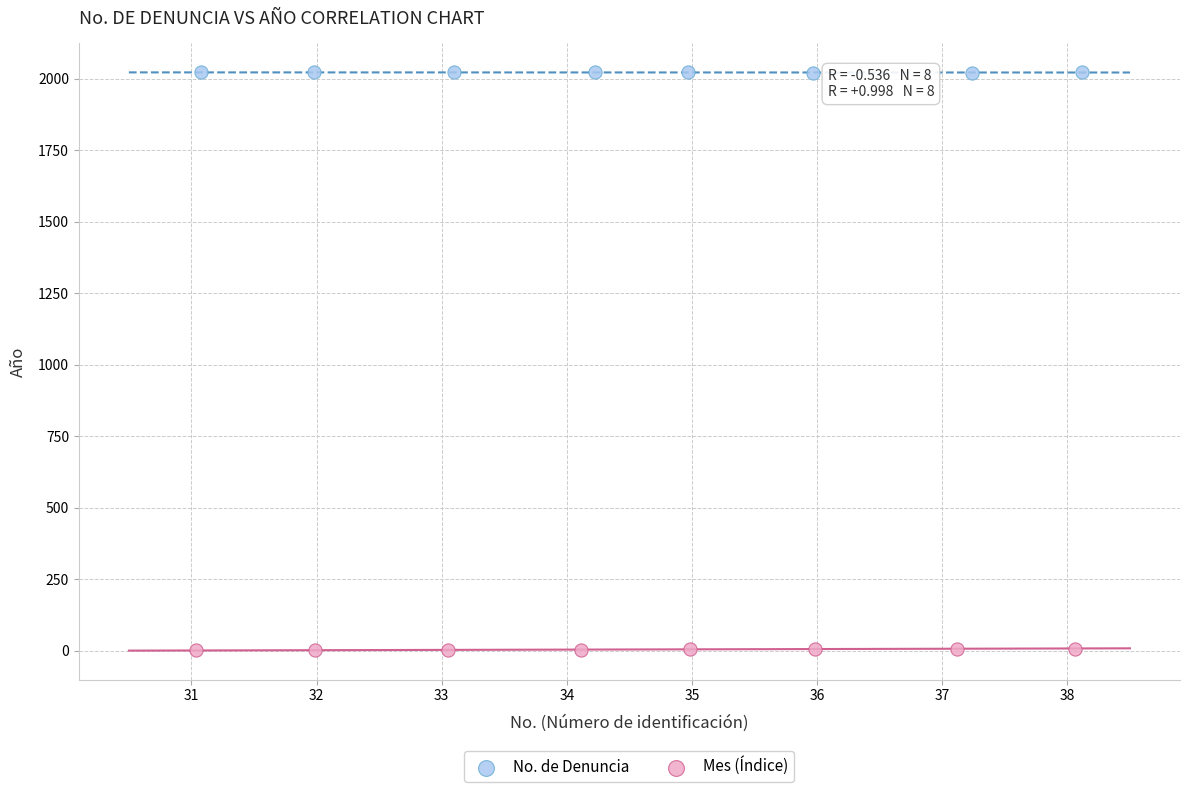

Which series reaches the maximum Y coordinate?

No. de Denuncia